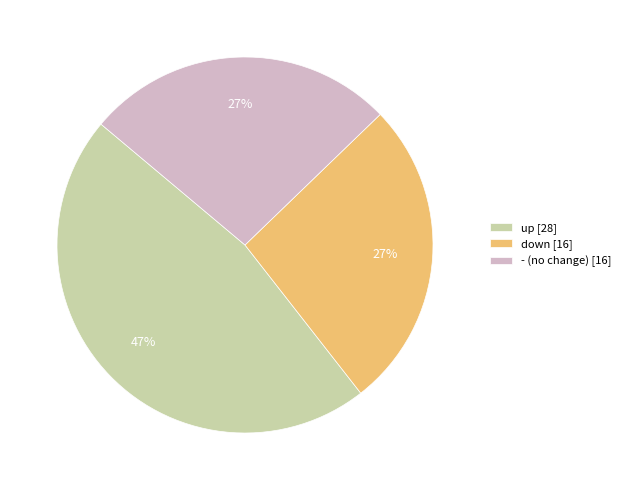

To the nearest percent, what portion does down represent?

27%